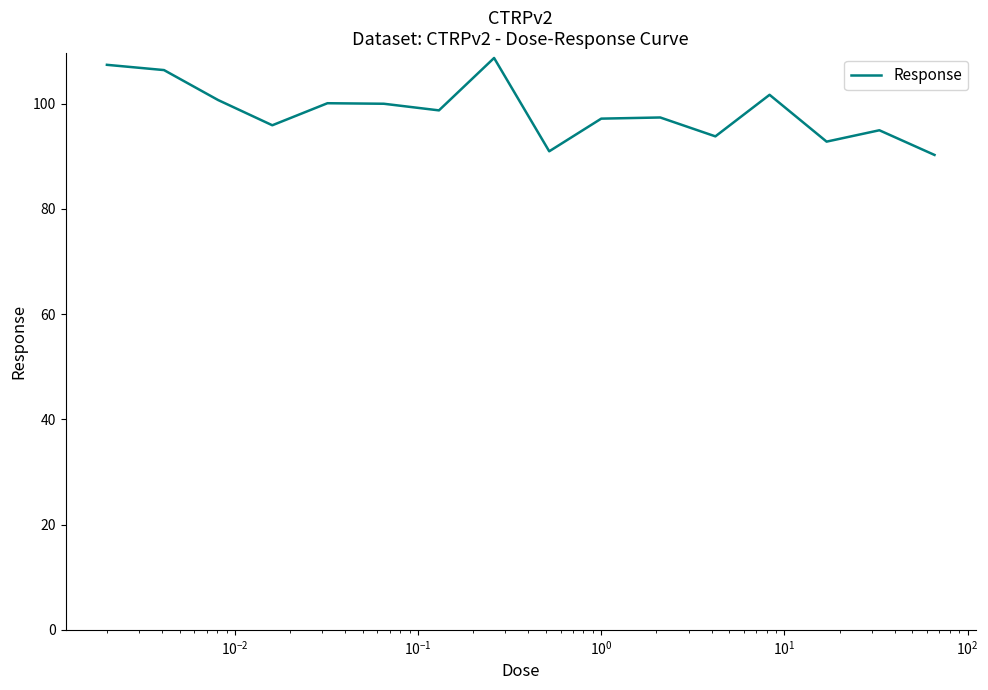

What is the difference between the maximum and minimum values?

18.4